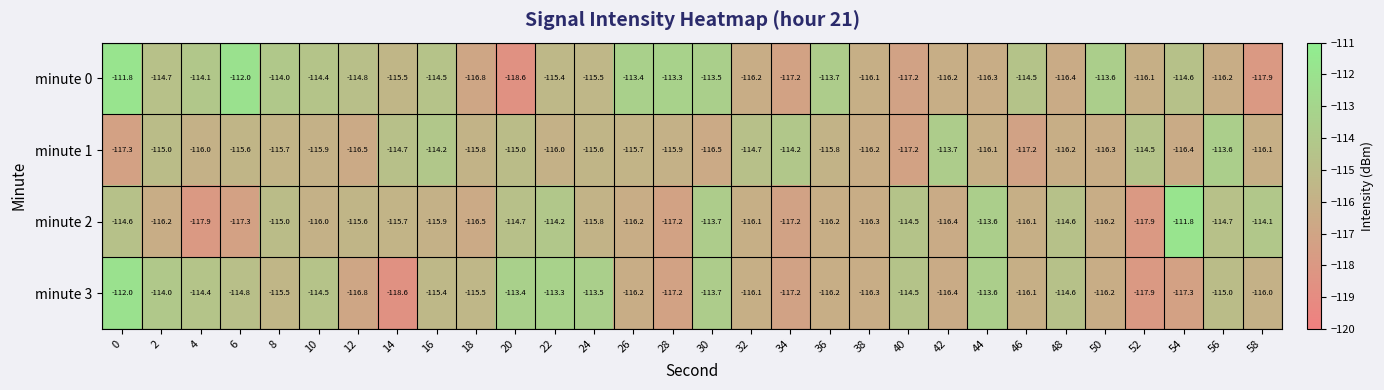

Which category has the highest value in the minute 2 series?

54